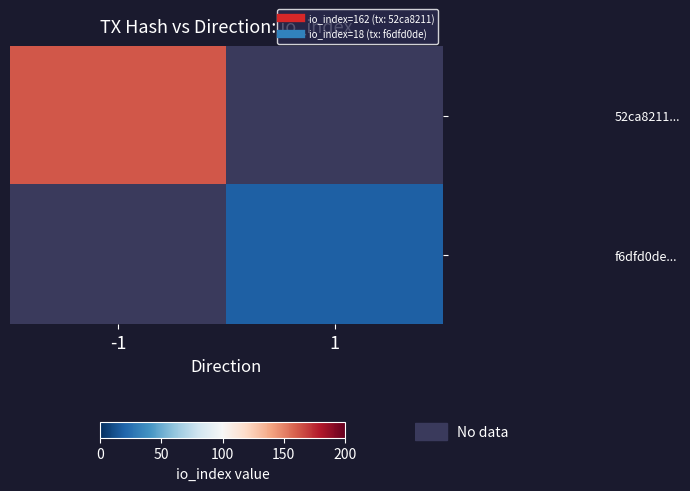

At which label does f6dfd0de... reach its peak?

-1